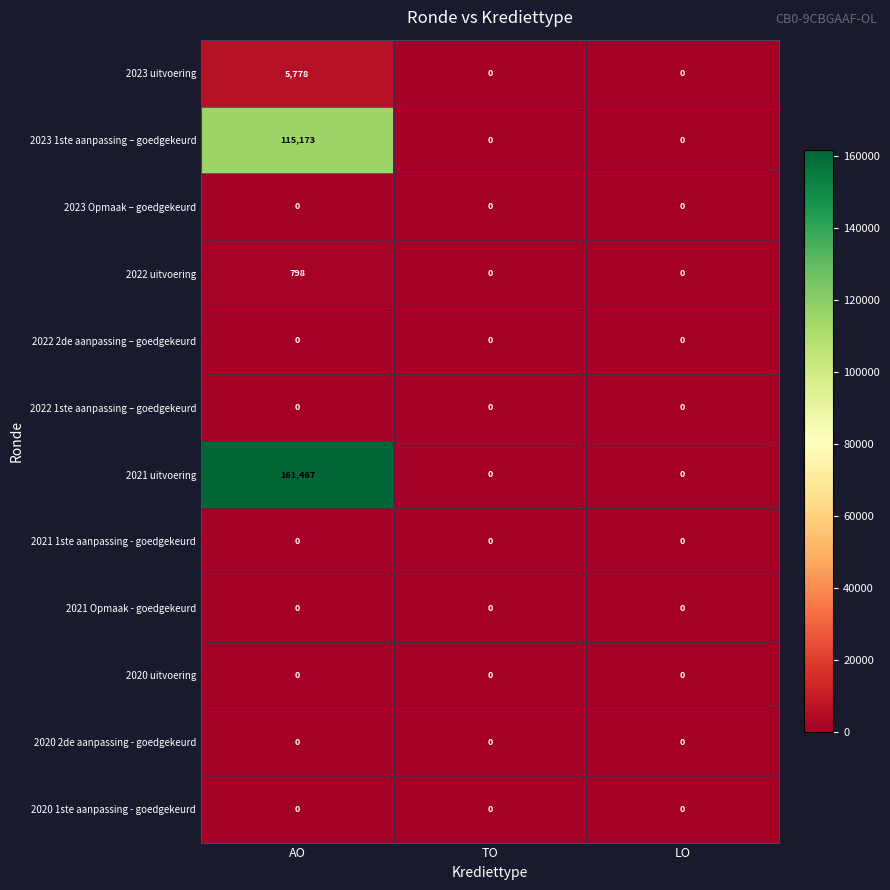

The value of 2023 uitvoering at TO is 0. True or false?

True